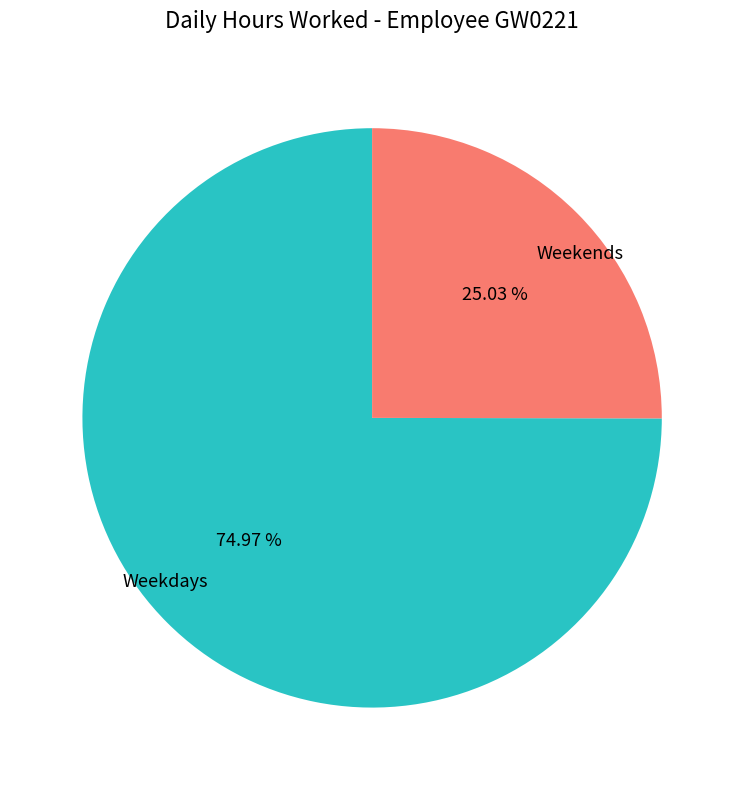

How many segments does this pie chart have?

2